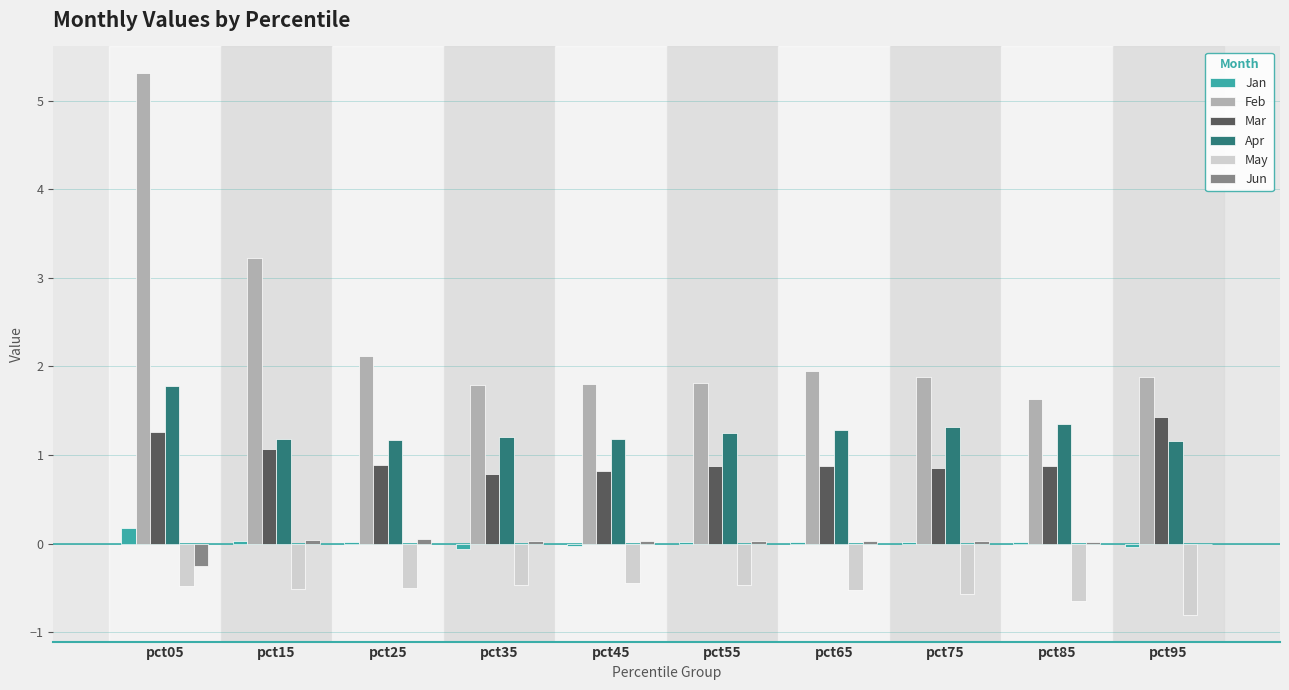

What is the greatest value displayed?

5.3